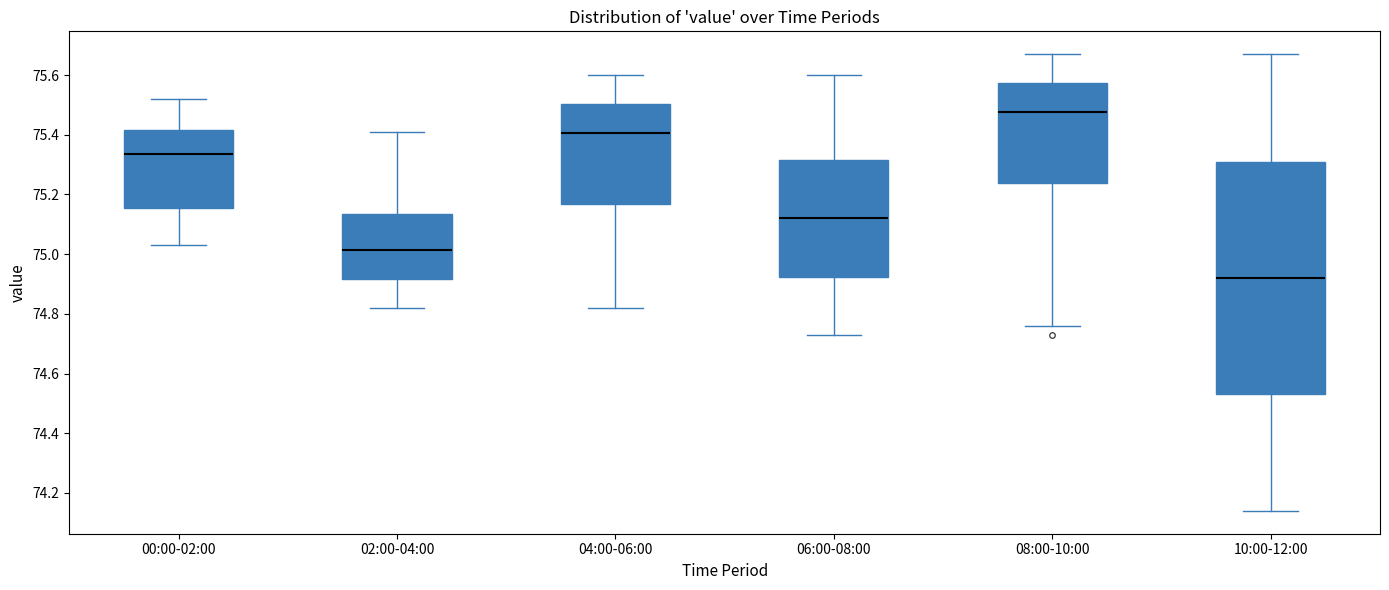

Reading left to right, read every box against the y-axis: the position of its median line, the range the box covers, and the ends of its whiskers. The values are not printed on the chart, so give them approximately, as read against the axis.

00:00-02:00: median 75.34, box 75.16 to 75.42, whiskers 75.04 to 75.52
02:00-04:00: median 75.02, box 74.92 to 75.14, whiskers 74.82 to 75.42
04:00-06:00: median 75.40, box 75.16 to 75.50, whiskers 74.82 to 75.60
06:00-08:00: median 75.12, box 74.92 to 75.32, whiskers 74.74 to 75.60
08:00-10:00: median 75.48, box 75.24 to 75.58, whiskers 74.76 to 75.68
10:00-12:00: median 74.92, box 74.54 to 75.32, whiskers 74.14 to 75.68